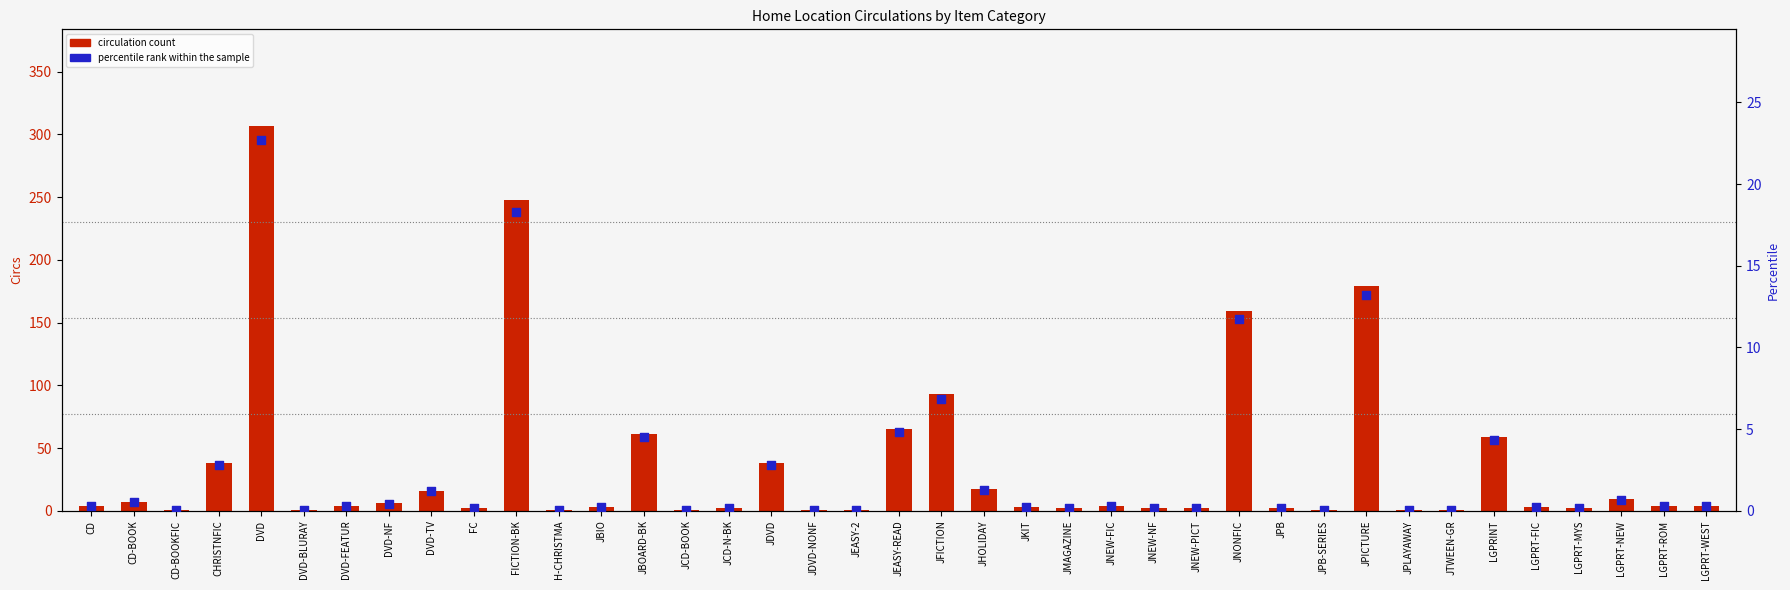

What is the total value across all series at JBOARD-BK?

65.5